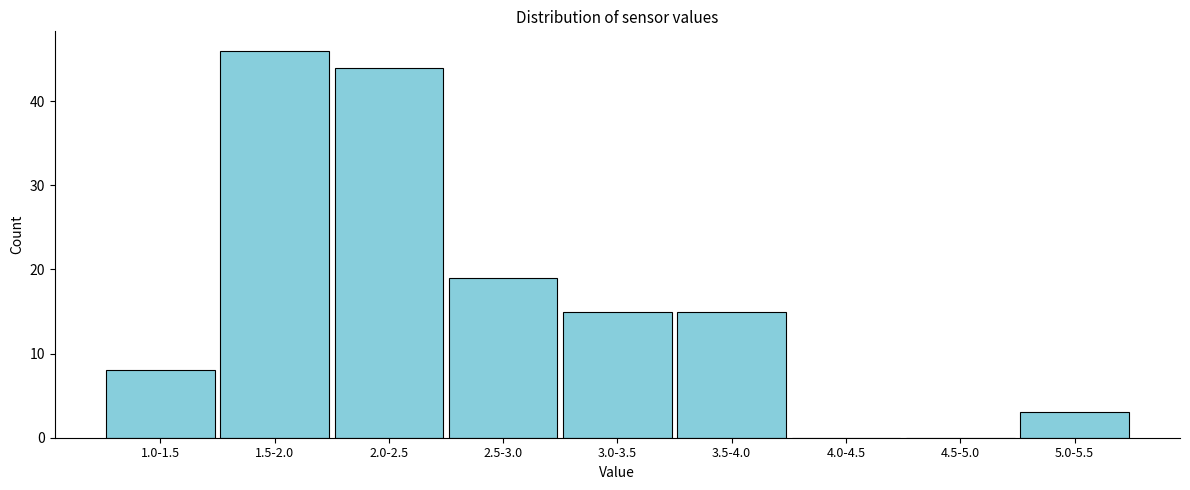

Reading left to right, transcribe all the data shown in this chart.

1.0-1.5=8	1.5-2.0=46	2.0-2.5=44	2.5-3.0=19	3.0-3.5=15	3.5-4.0=15	4.0-4.5=0	4.5-5.0=0	5.0-5.5=3